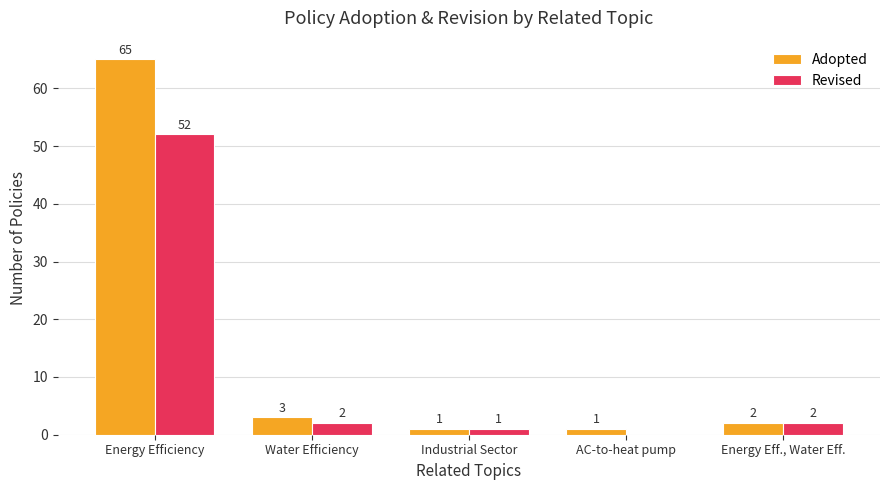

Which series has the largest total across all categories?

Adopted